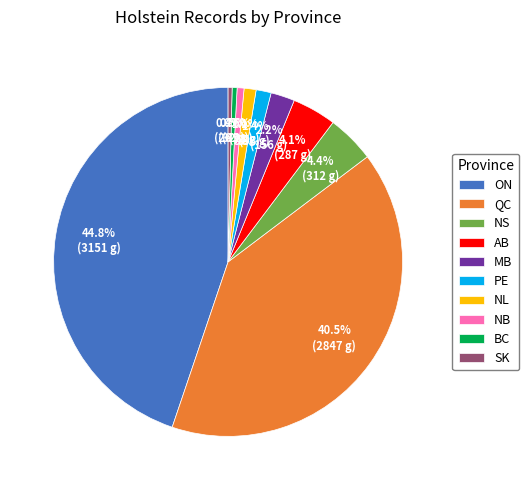

Which has a higher value, QC or NB?

QC